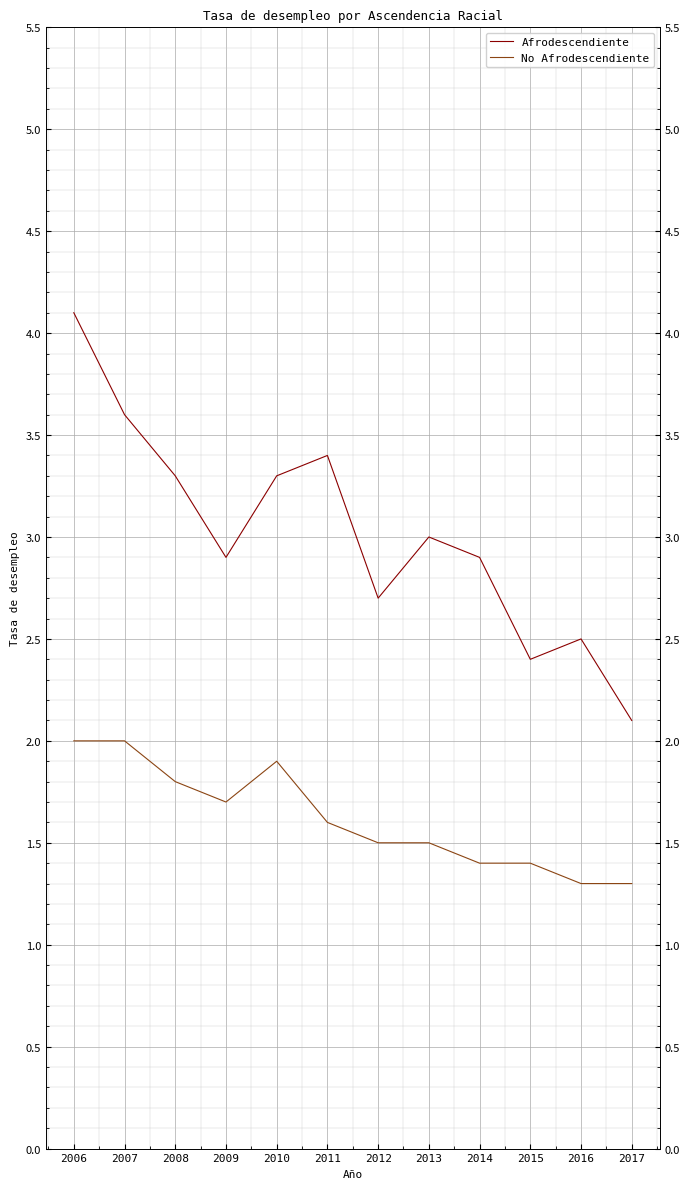

True or false: No Afrodescendiente and Afrodescendiente cross at least once.

False